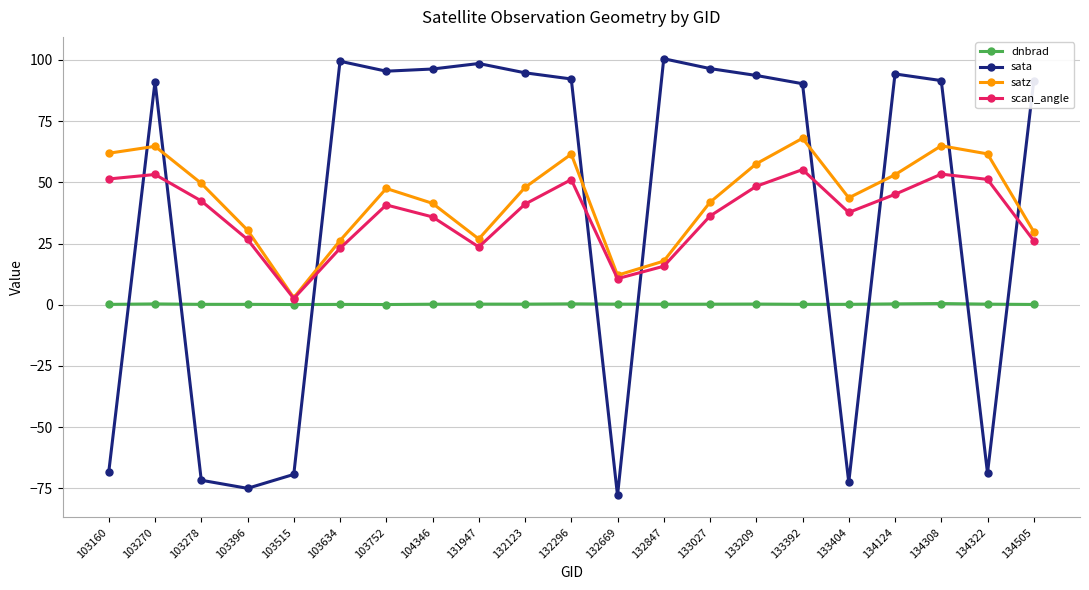

Between 103278 and 133392, which series saw the biggest shift?

sata